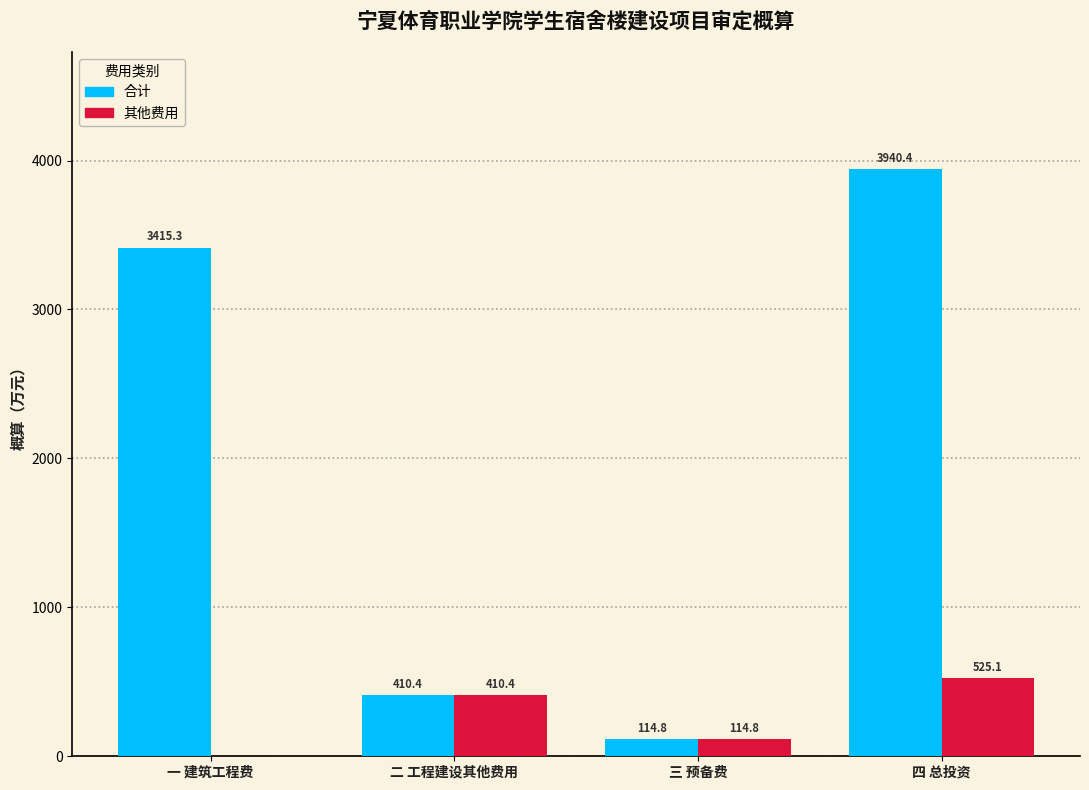

Are the bars grouped side by side (vs. stacked)?

Yes